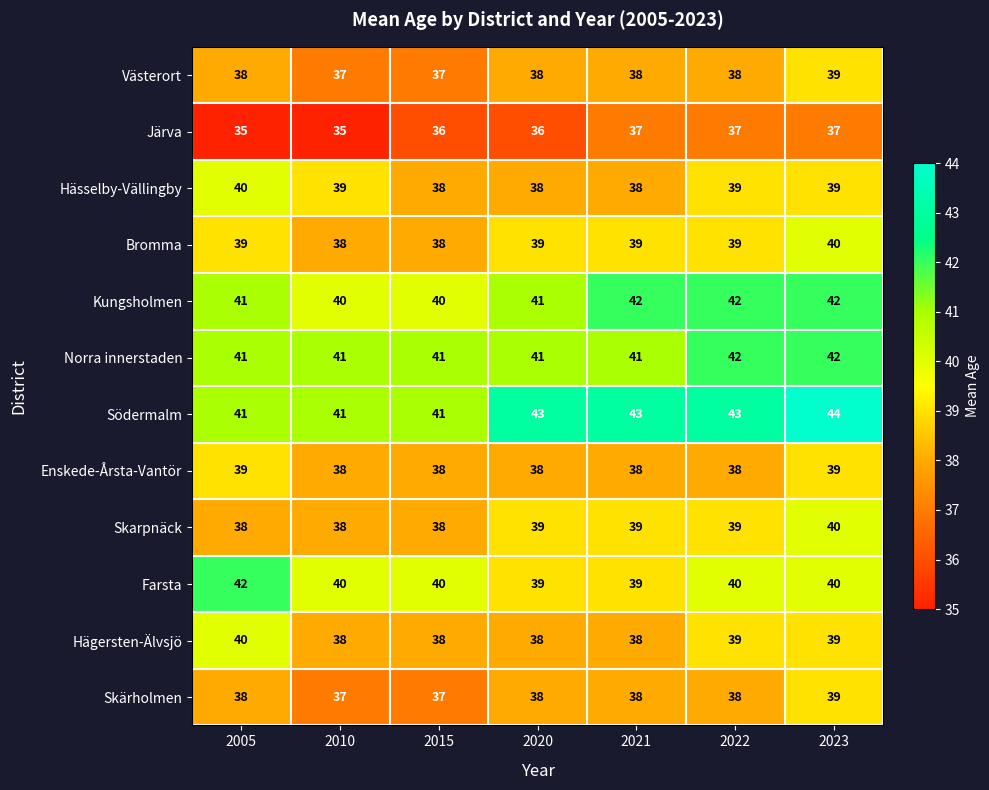

What is the difference between the highest and lowest values at 2023?

7